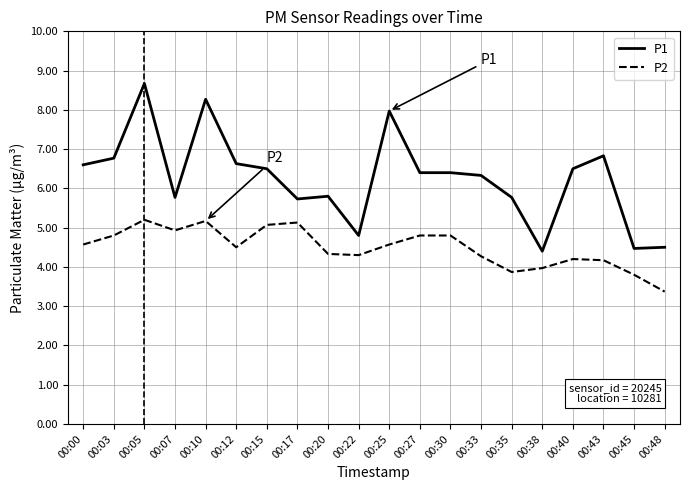

The value of P2 at 00:25 is 4.6. True or false?

True